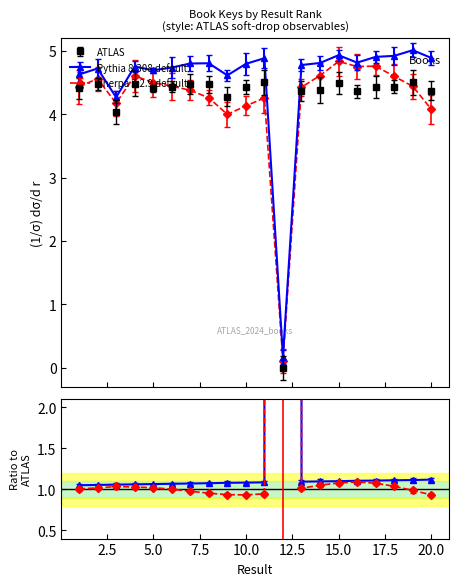

What is the value of the ATLAS point at the 14th from the left?

4.4